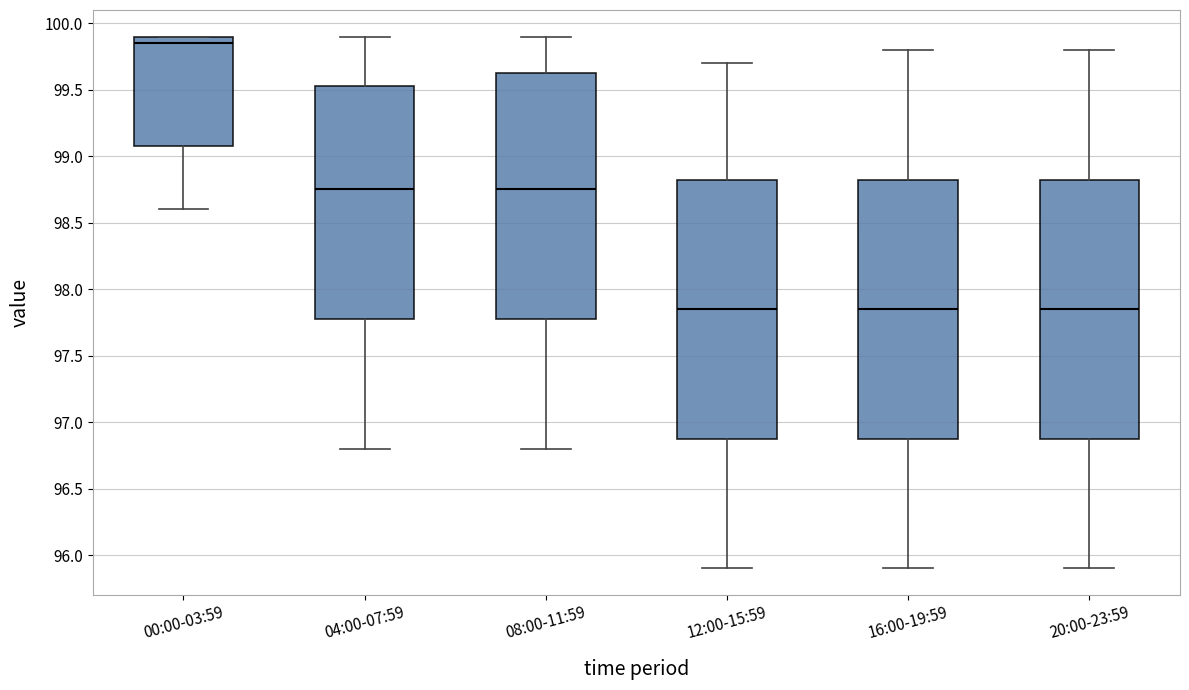

Reading left to right, transcribe this box plot: for each box, give where its median line is, the range the box spans, and where its two whiskers end, as read against the y-axis. The values are not printed on the chart, so give them approximately, as read against the axis.

00:00-03:59: median 99.85, box 99.10 to 99.90, whiskers 98.60 to 99.90
04:00-07:59: median 98.75, box 97.80 to 99.55, whiskers 96.80 to 99.90
08:00-11:59: median 98.75, box 97.80 to 99.65, whiskers 96.80 to 99.90
12:00-15:59: median 97.85, box 96.90 to 98.85, whiskers 95.90 to 99.70
16:00-19:59: median 97.85, box 96.90 to 98.85, whiskers 95.90 to 99.80
20:00-23:59: median 97.85, box 96.90 to 98.85, whiskers 95.90 to 99.80